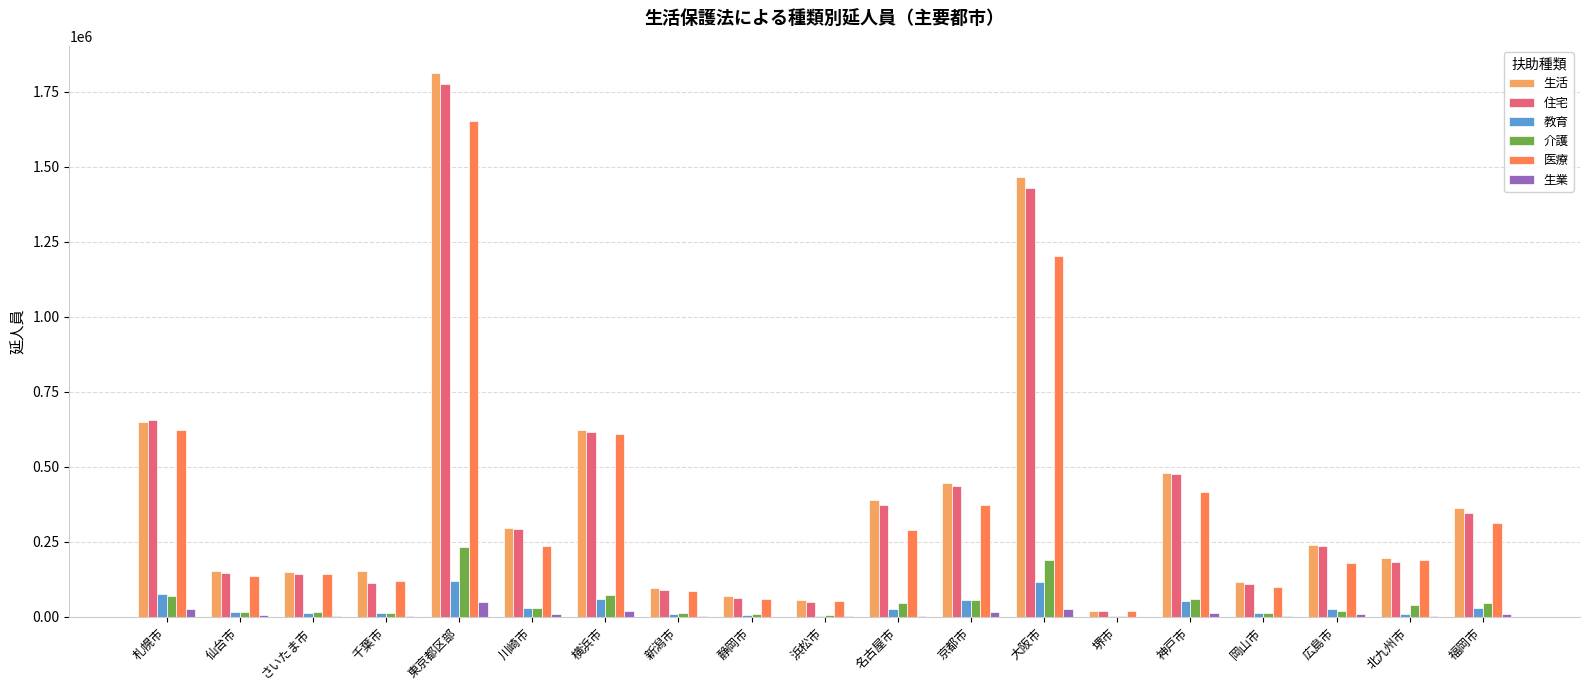

Does the chart contain stacked bars?

No